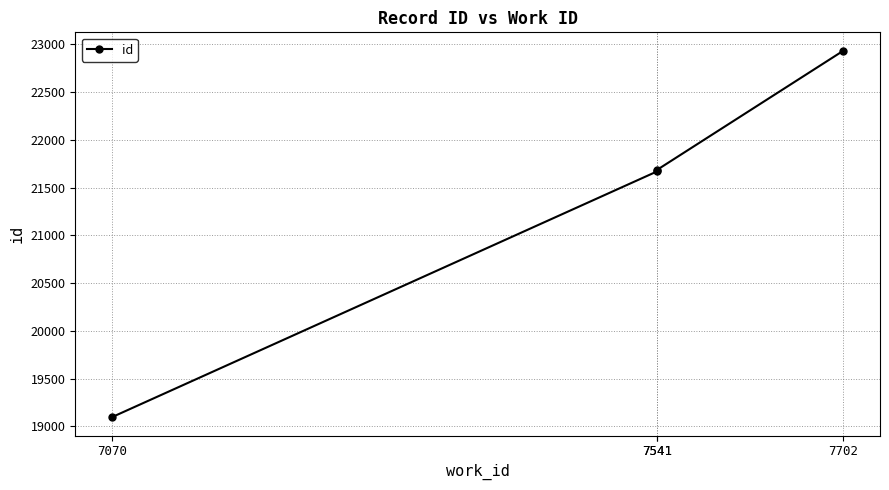

What is the change in value from 7070 to 7541?

+2591